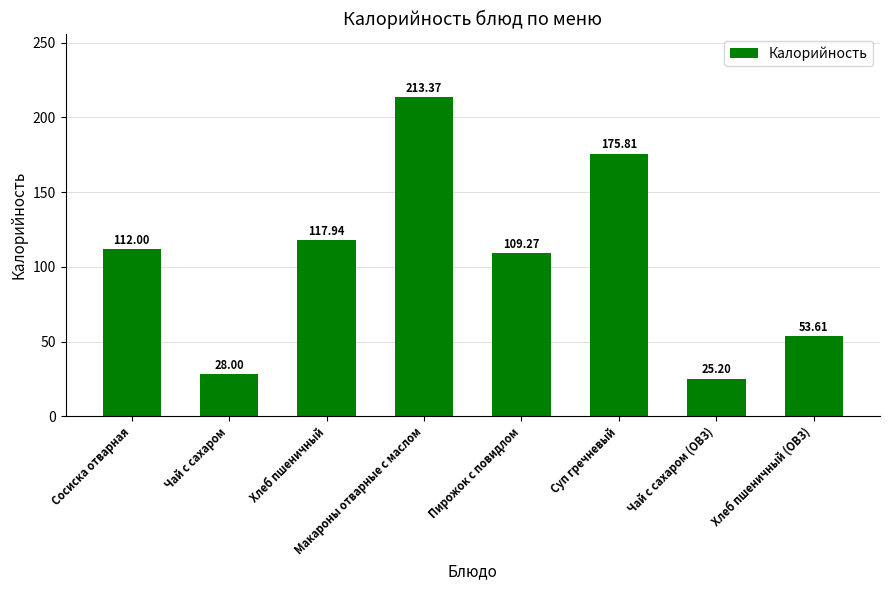

At which label is the value closest to 119?

Хлеб пшеничный